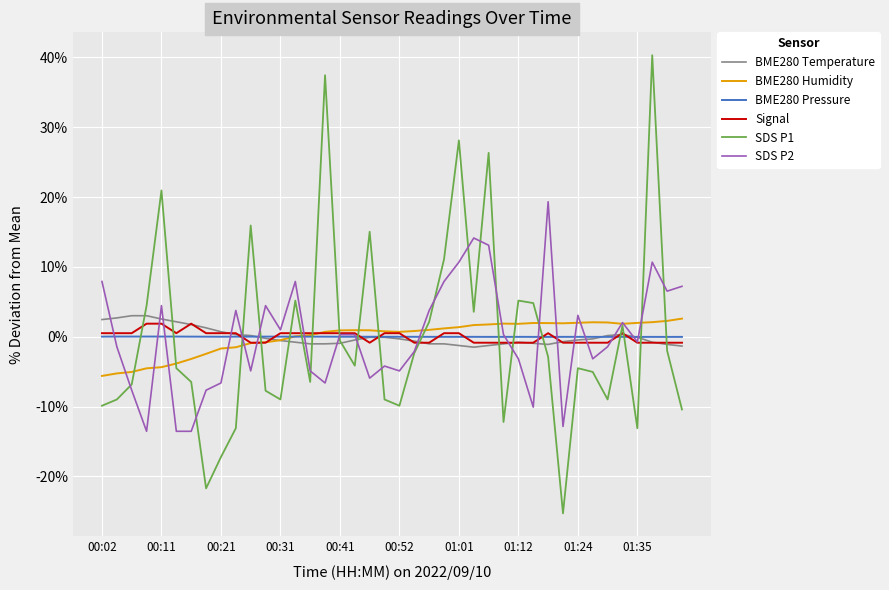

What is the lowest value of the BME280 Humidity series?

-5.6